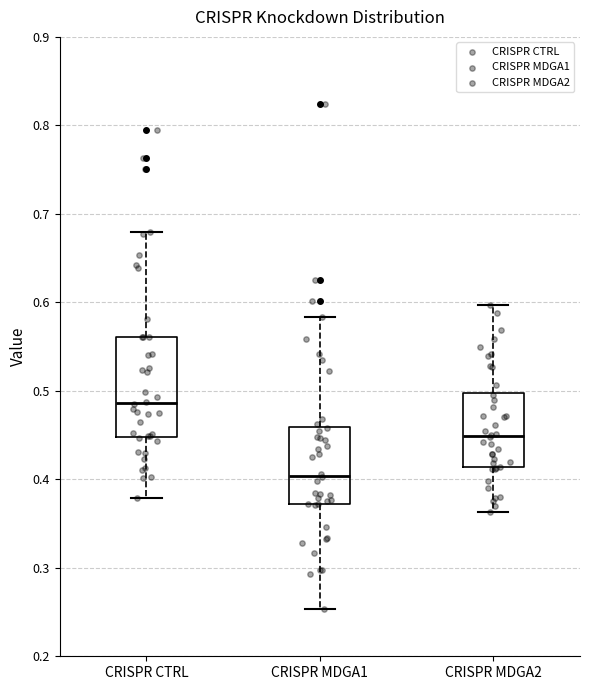

Which box's median line is the lowest?

CRISPR MDGA1